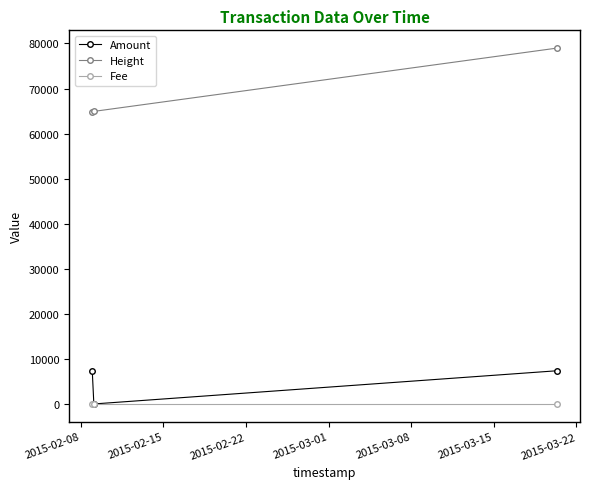

What is the highest value of the Height series?

78960